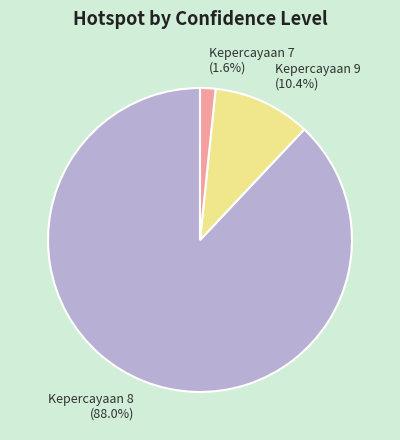

Is there any slice that represents more than half of the pie?

Yes